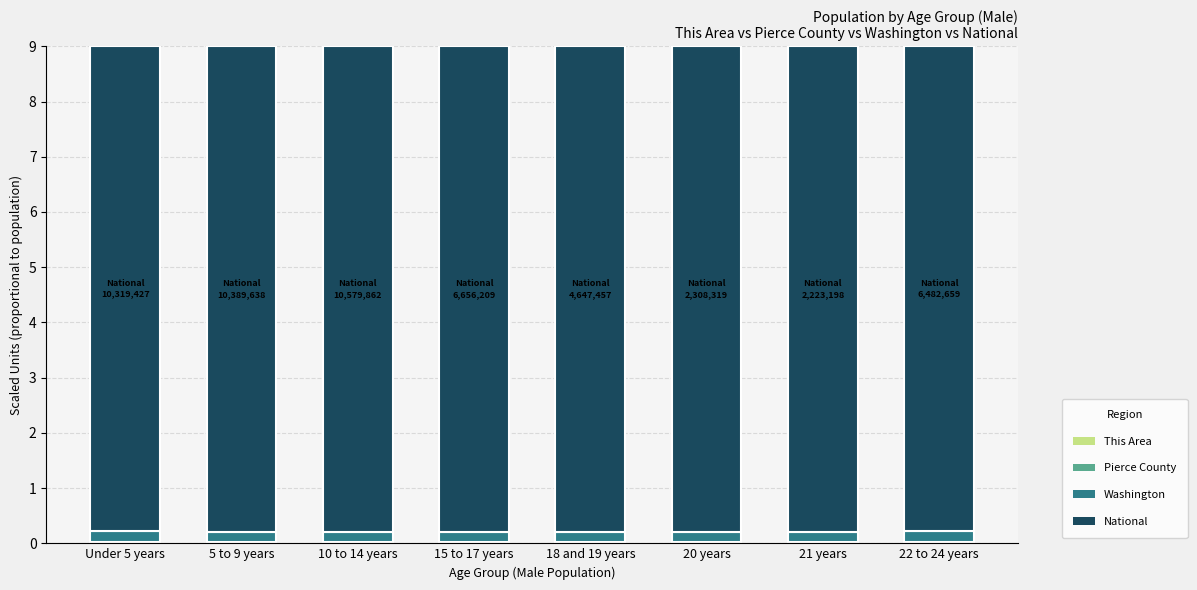

Between 21 years and 15 to 17 years, which is larger?

15 to 17 years